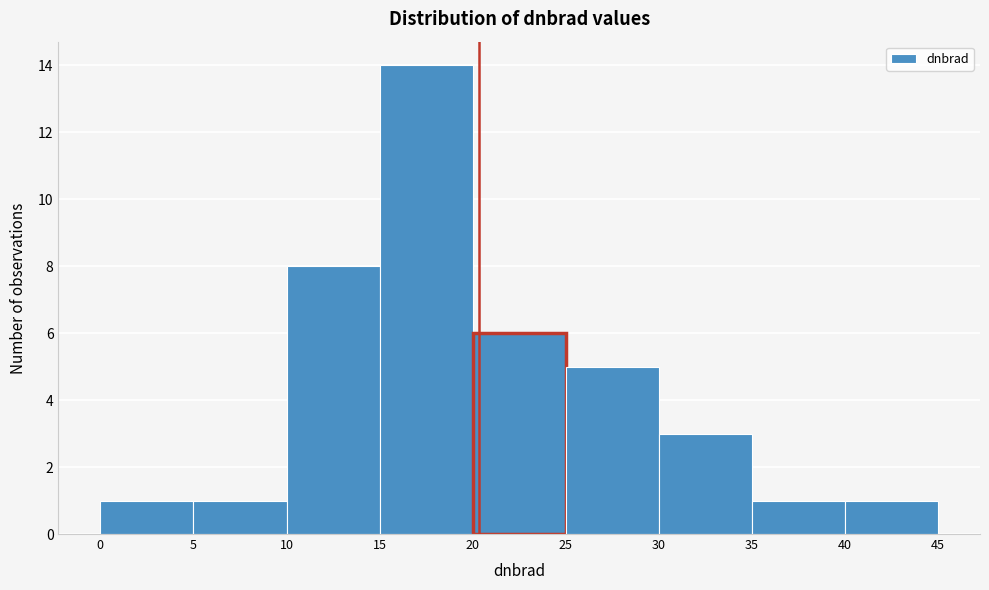

Reading left to right, transcribe this chart: for each bar, give the range it covers on the x-axis and its height. The values are not printed on the chart, so give them approximately, as read against the axis.

0 to 5: 1
5 to 10: 1
10 to 15: 8
15 to 20: 14
20 to 25: 6
25 to 30: 5
30 to 35: 3
35 to 40: 1
40 to 45: 1